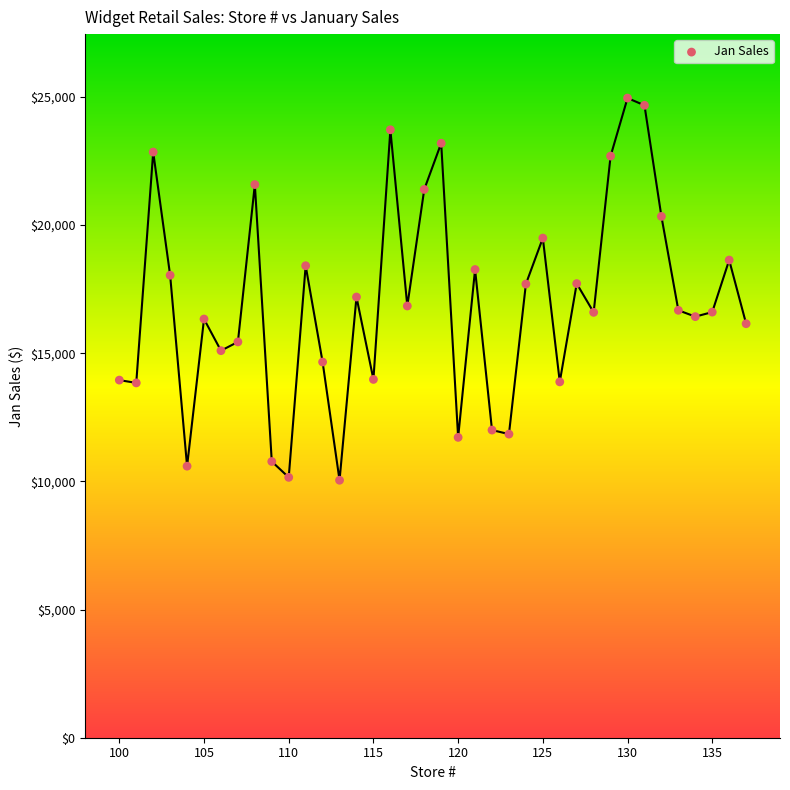

What is the range of X values (max minus min)?

37.0